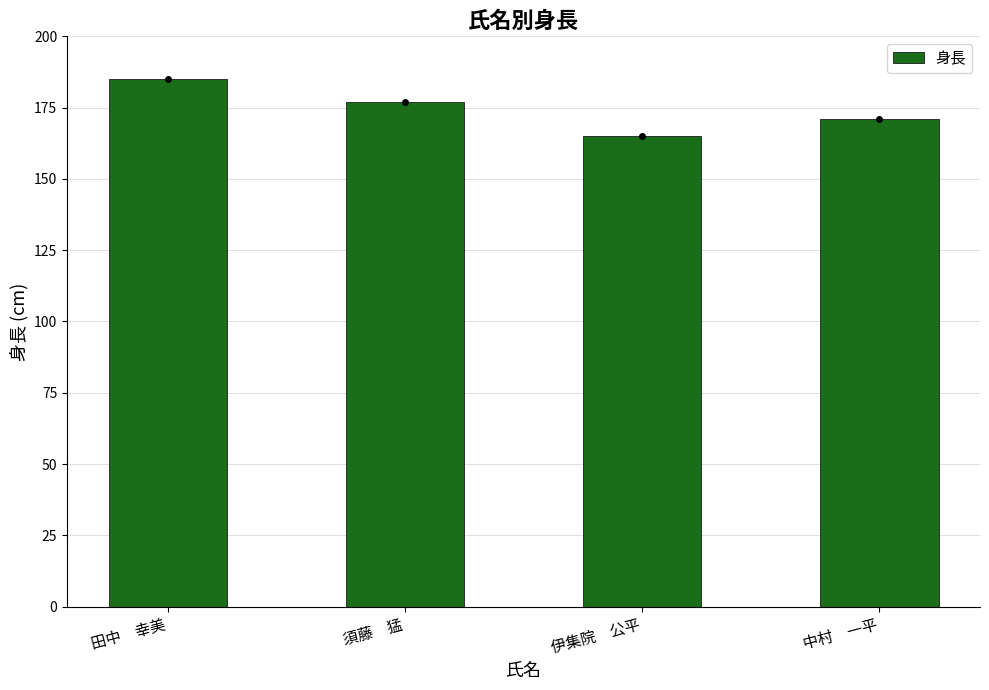

The value at 伊集院　公平 is 165. True or false?

True